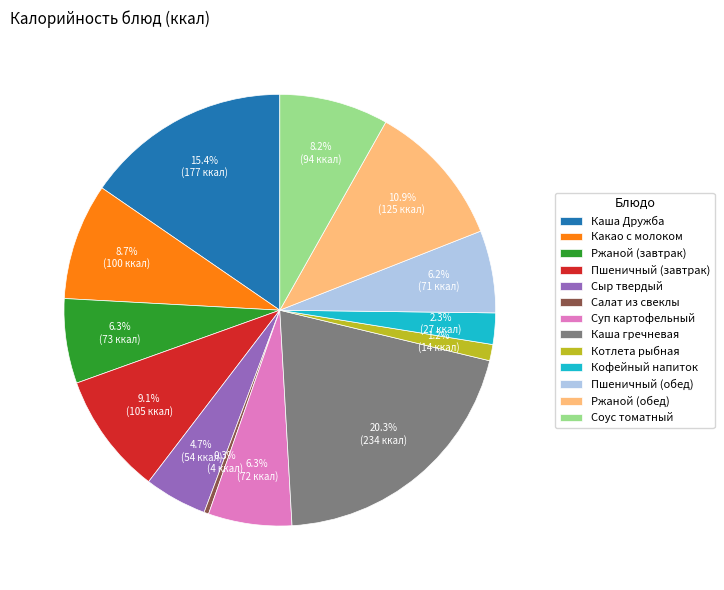

Which slice is the smallest?

Салат из свеклы